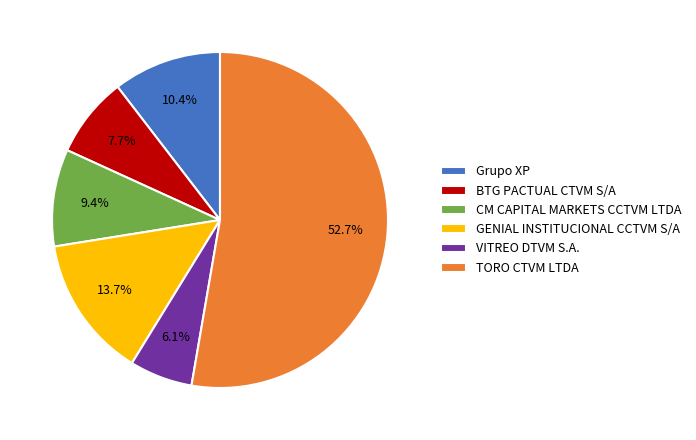

Is it true that GENIAL INSTITUCIONAL CCTVM S/A is 4% of the pie?

False